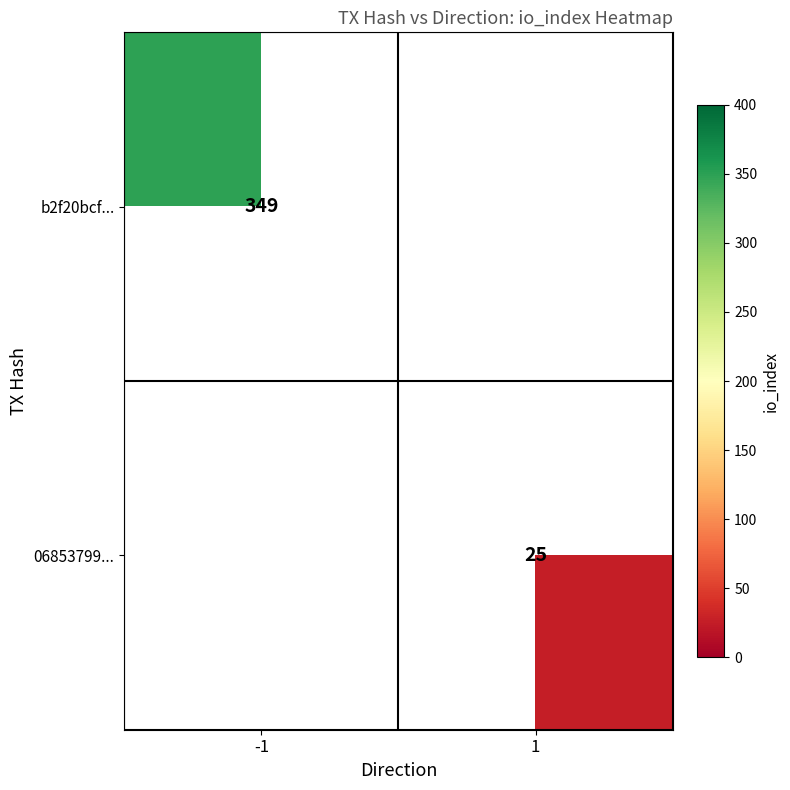

At which category does the chart reach its minimum across all series?

1